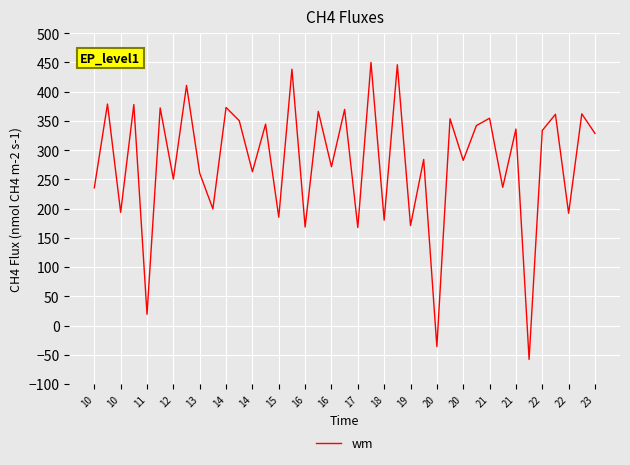

How many lines are shown in the chart?

1